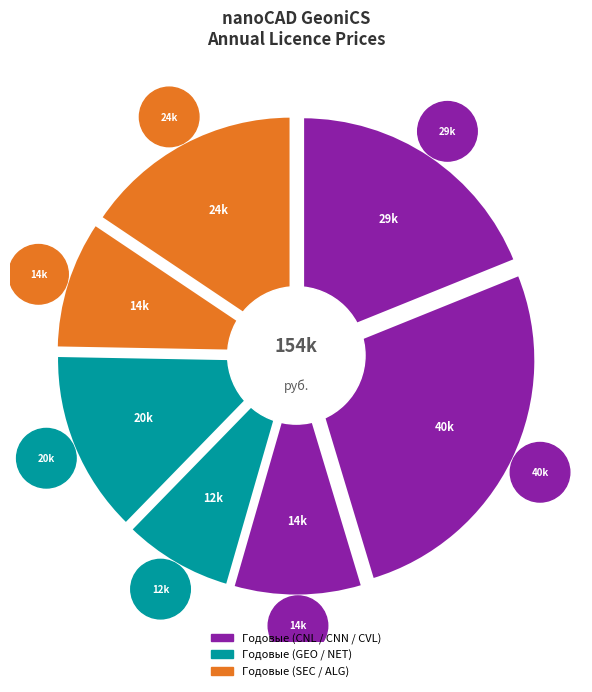

What is the total percentage of SEC 12M and CNL 12M?

28.0%